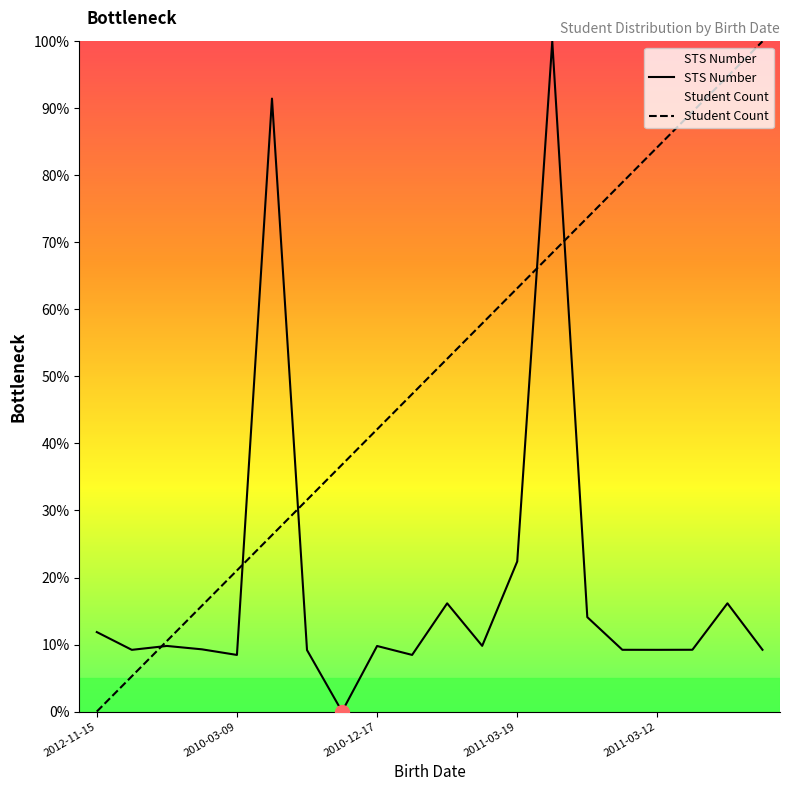

How many categories are shown in the chart?

20